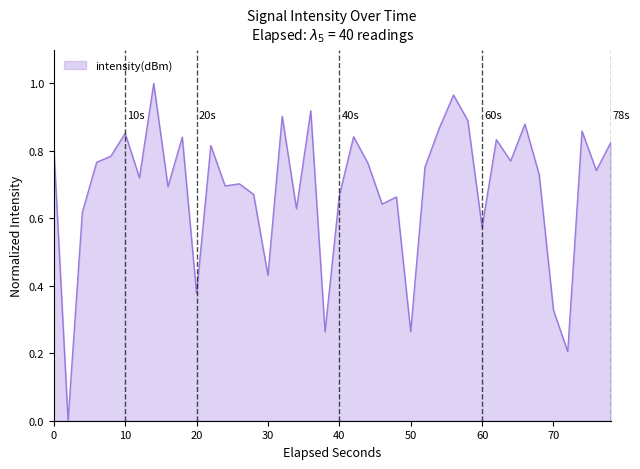

How many positive values are there?

39